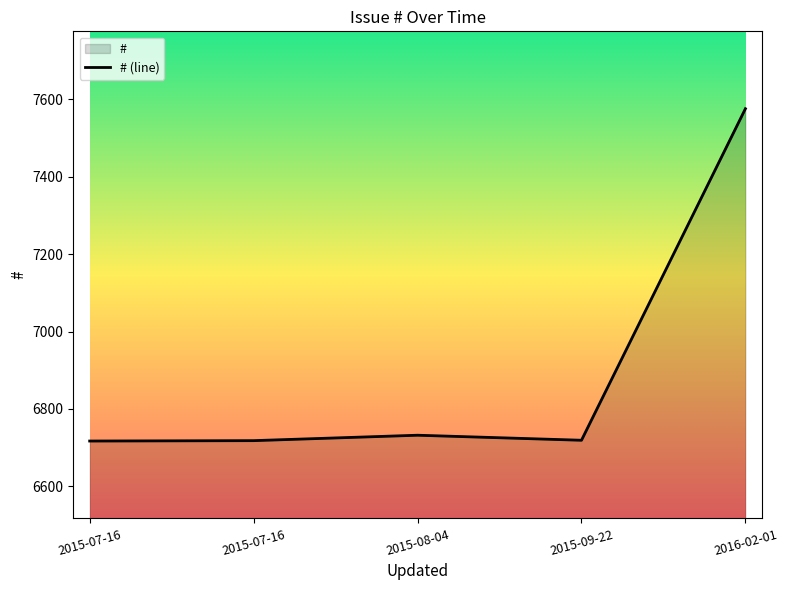

What is the sum of the values at 2015-07-16 and 2015-07-16?

13435